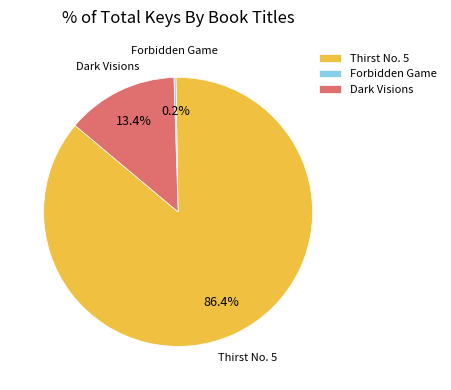

What portion of the pie excludes Dark Visions?

86.6%